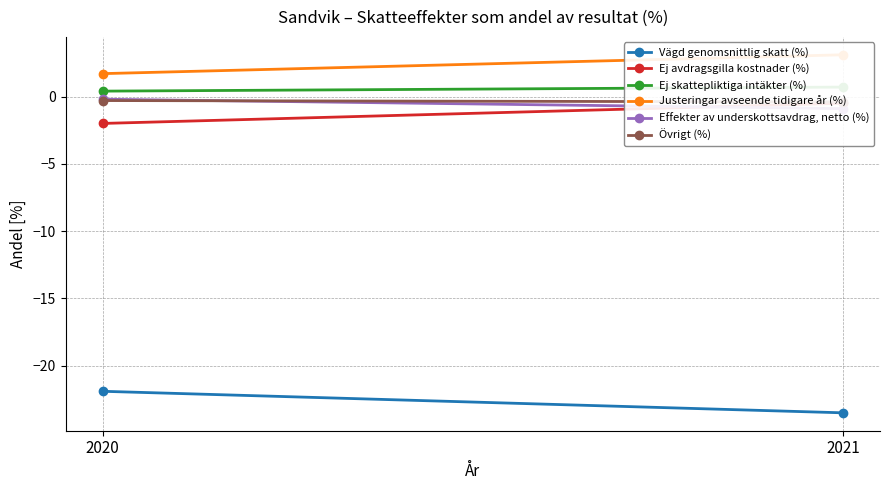

List the series in order of their peak value, lowest first.

Vägd genomsnittlig skatt (%), Ej avdragsgilla kostnader (%), Övrigt (%), Effekter av underskottsavdrag, netto (%), Ej skattepliktiga intäkter (%), Justeringar avseende tidigare år (%)